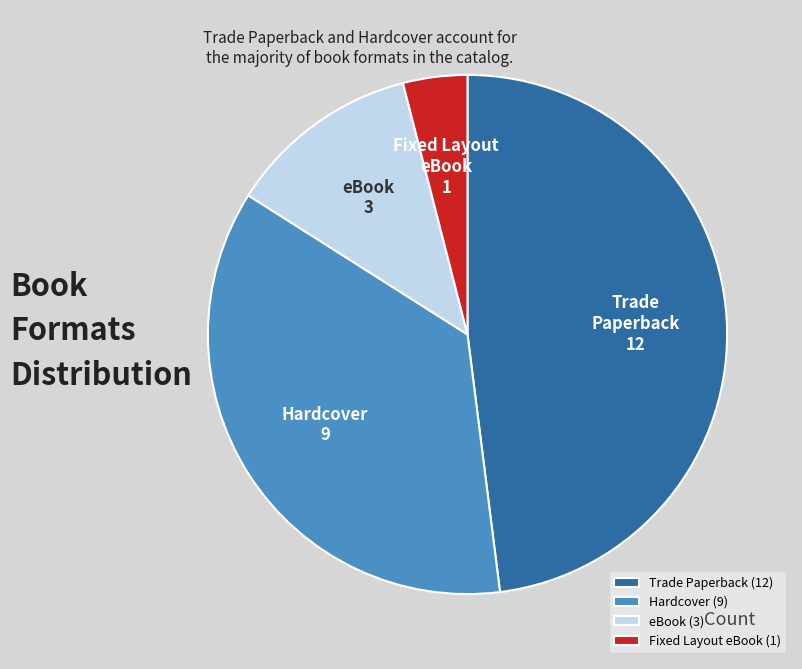

The eBook slice represents 6% of the pie. True or false?

False